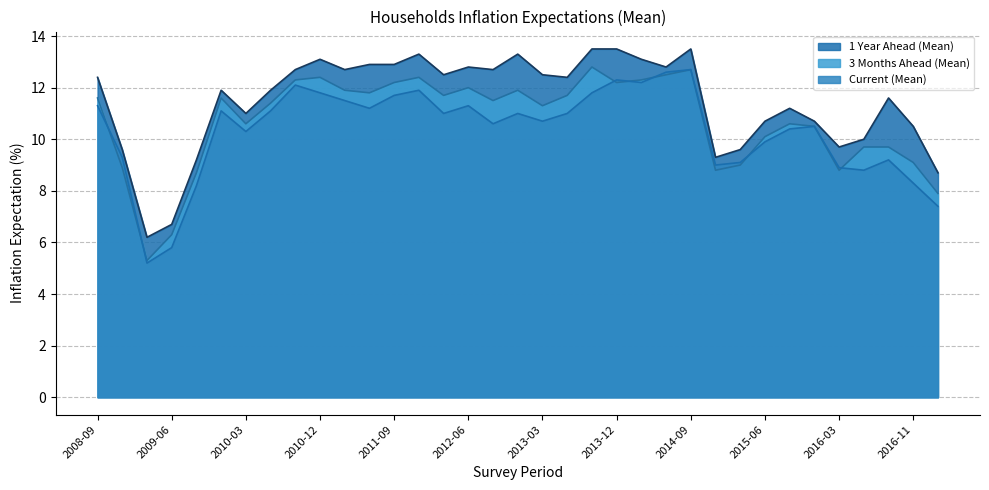

Between 2013-09 and 2011-09, which is larger?

2013-09